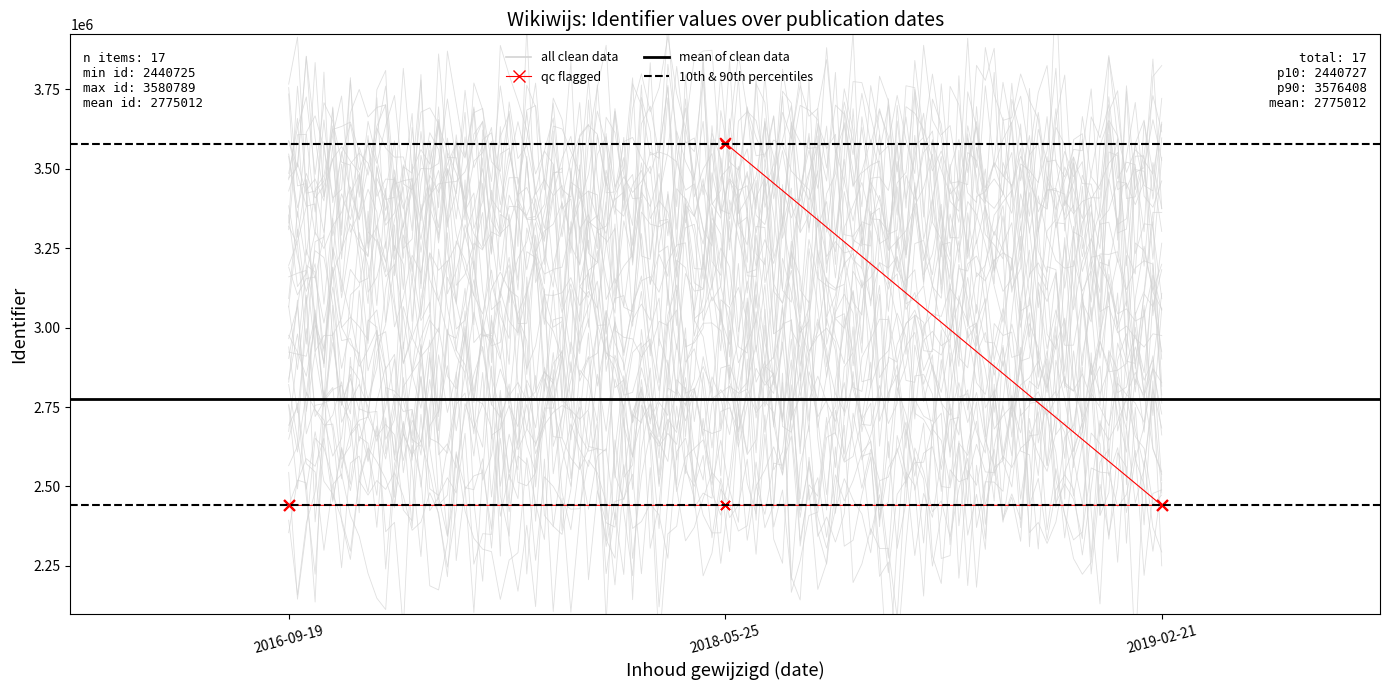

What is the change in value from 2018-05-25 to 2019-02-21?

+5